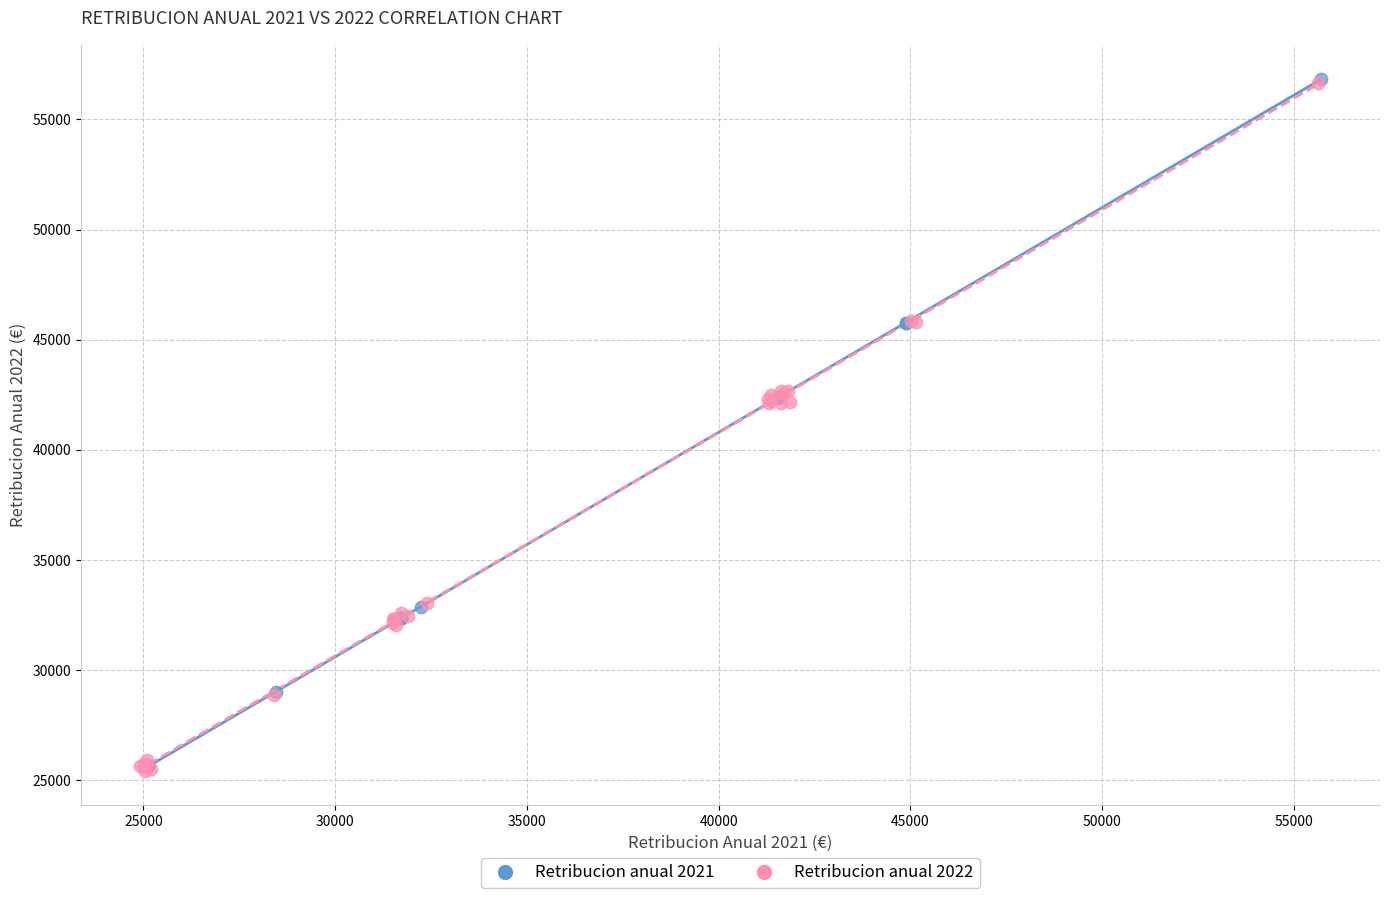

What are all the series names shown in the legend?

Retribucion anual 2021, Retribucion anual 2022